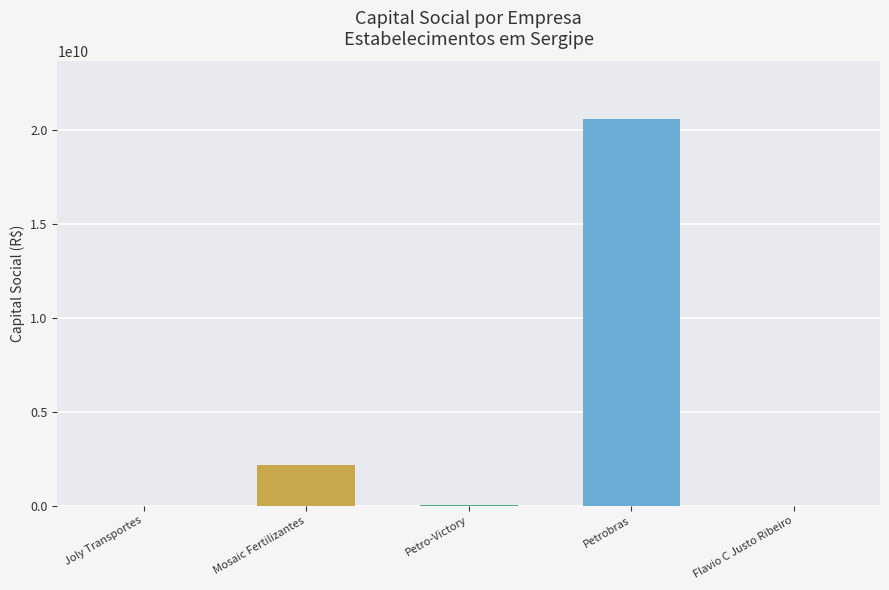

Where is the data nearest to the value 10271603024?

Mosaic Fertilizantes